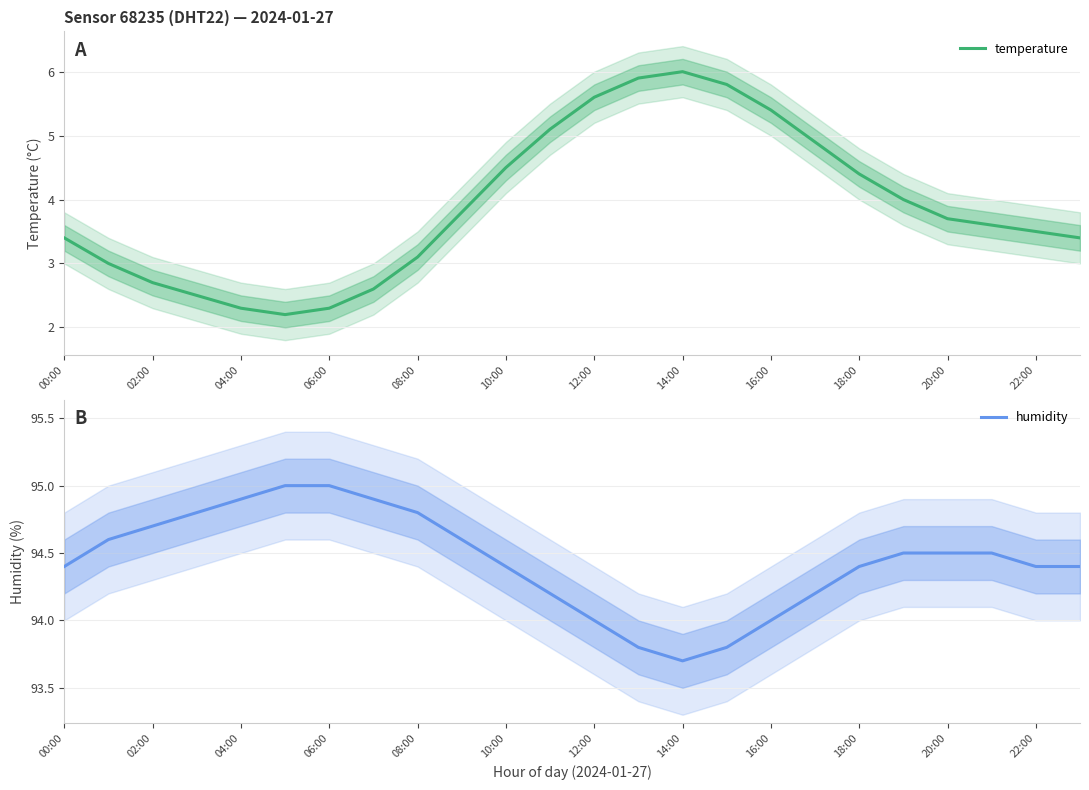

The temperature series shows 2.3 at 16:00. True or false?

False